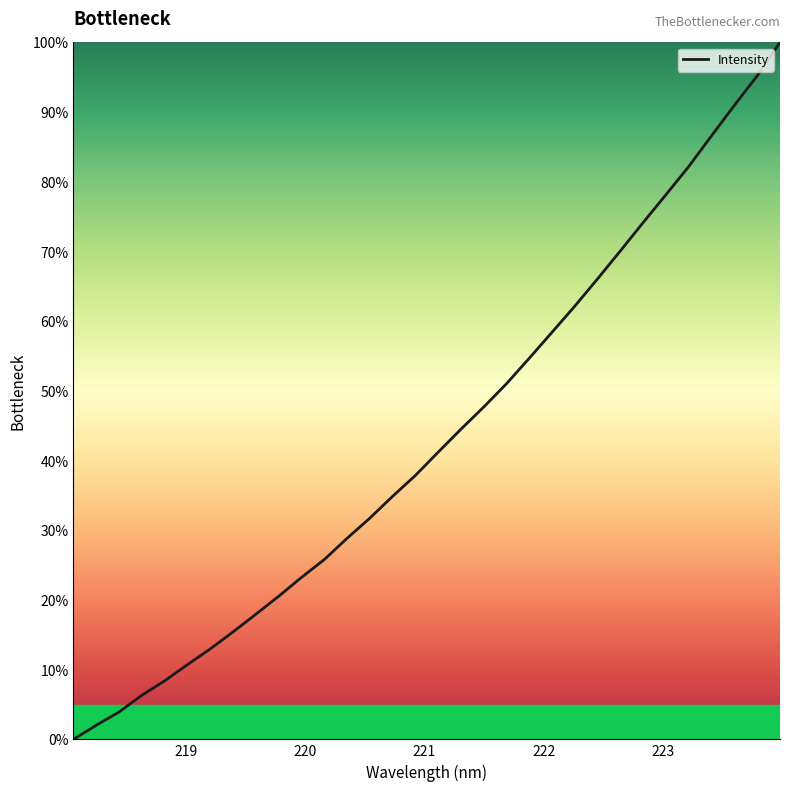

What is the greatest value displayed?

100.0